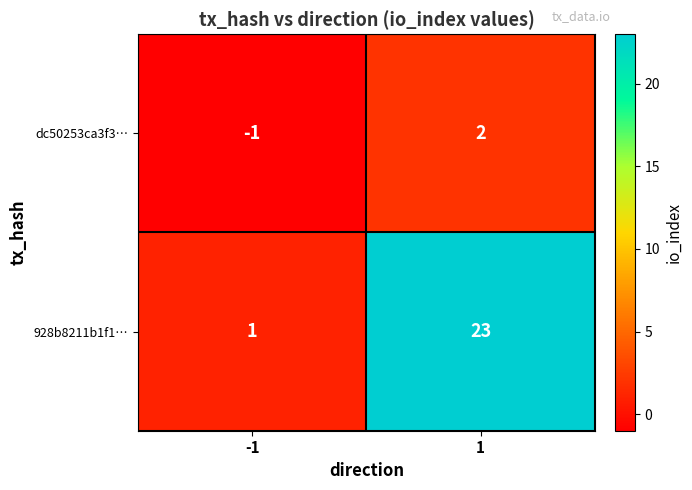

Which series has the widest spread of values?

928b8211b1f1…